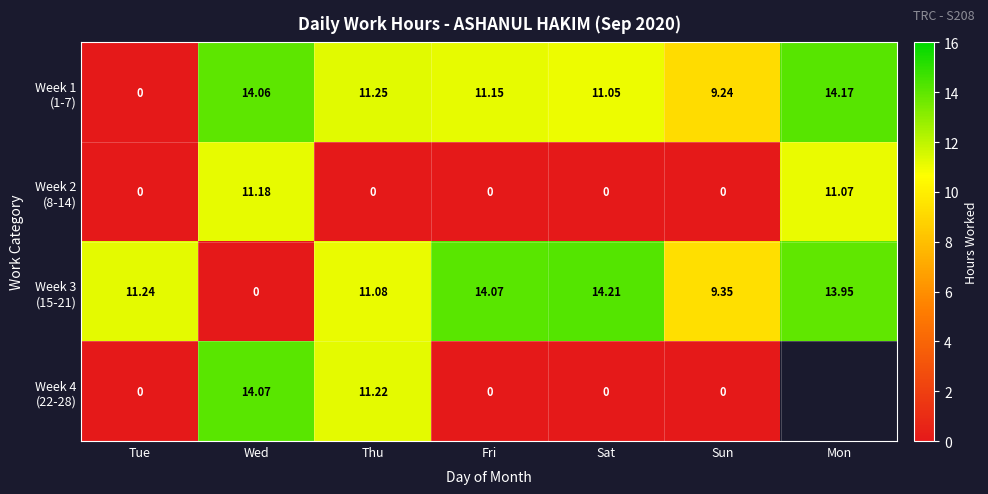

Where does the Week 3 (15-21) series first go above 11?

Tue